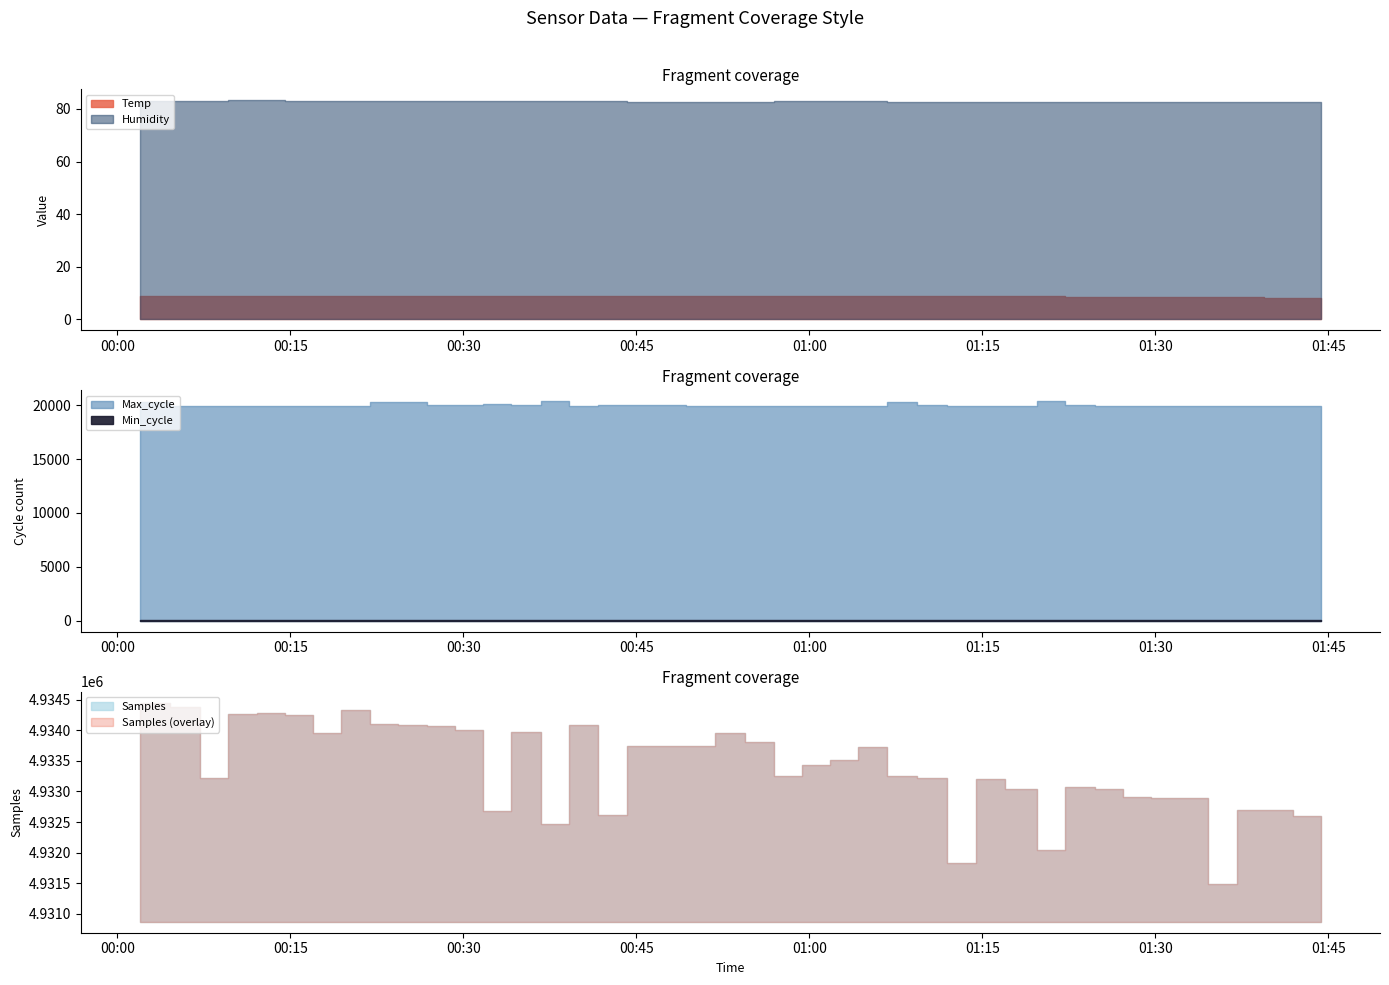

What is the minimum value shown in the chart?

8.3